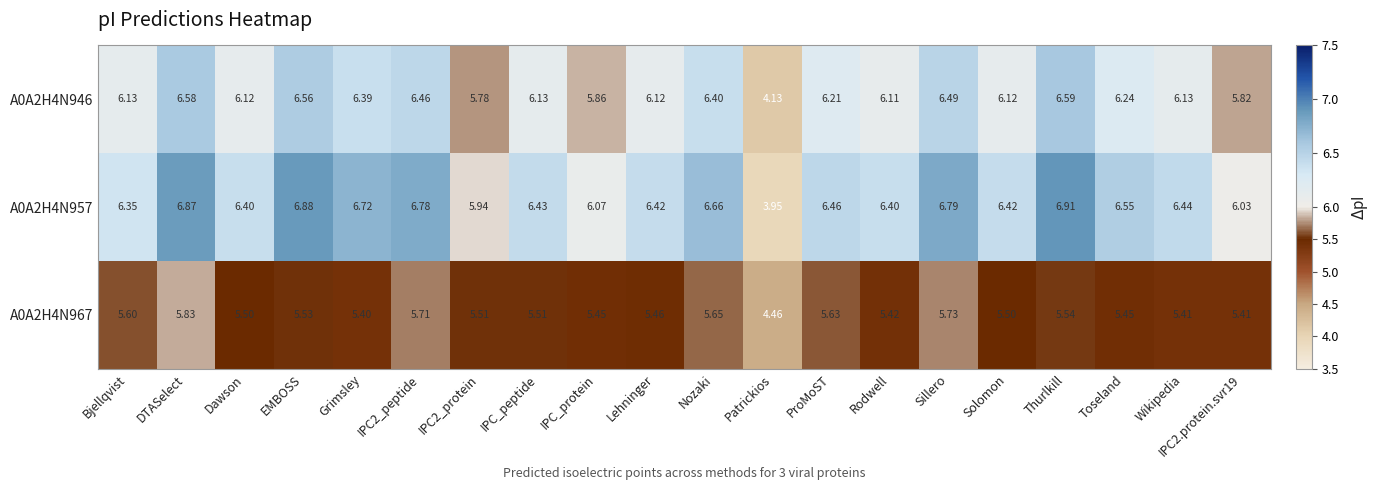

At which category is the sum across all series the highest?

DTASelect